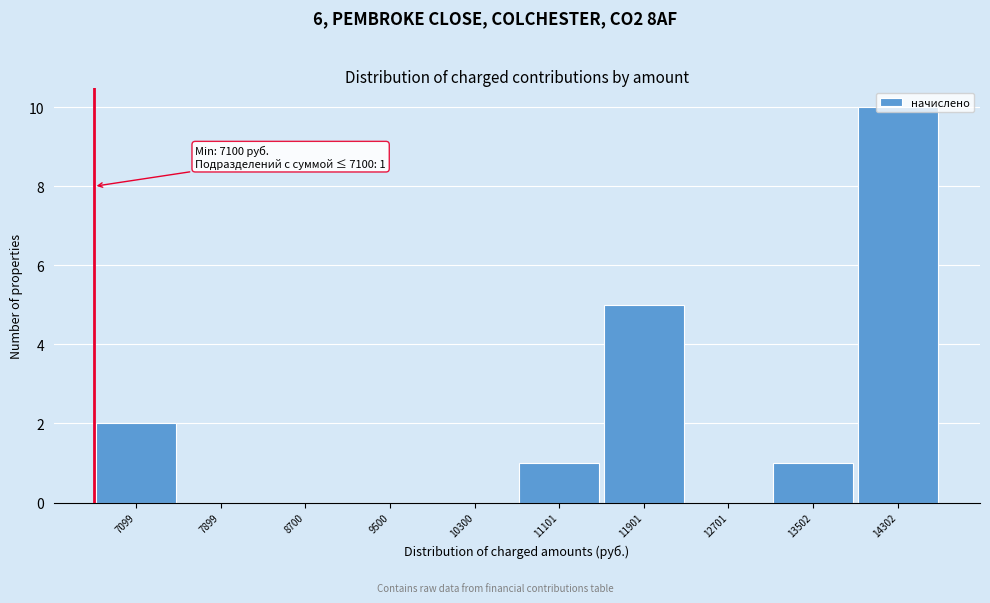

What is the maximum value shown in the chart?

10